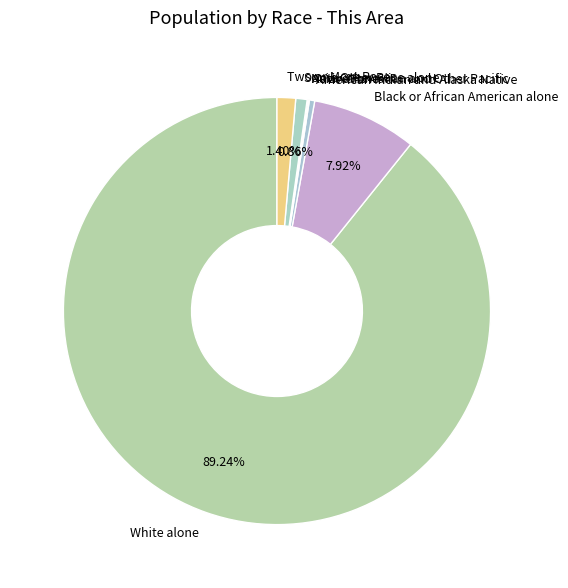

Is there a majority slice in this chart?

Yes